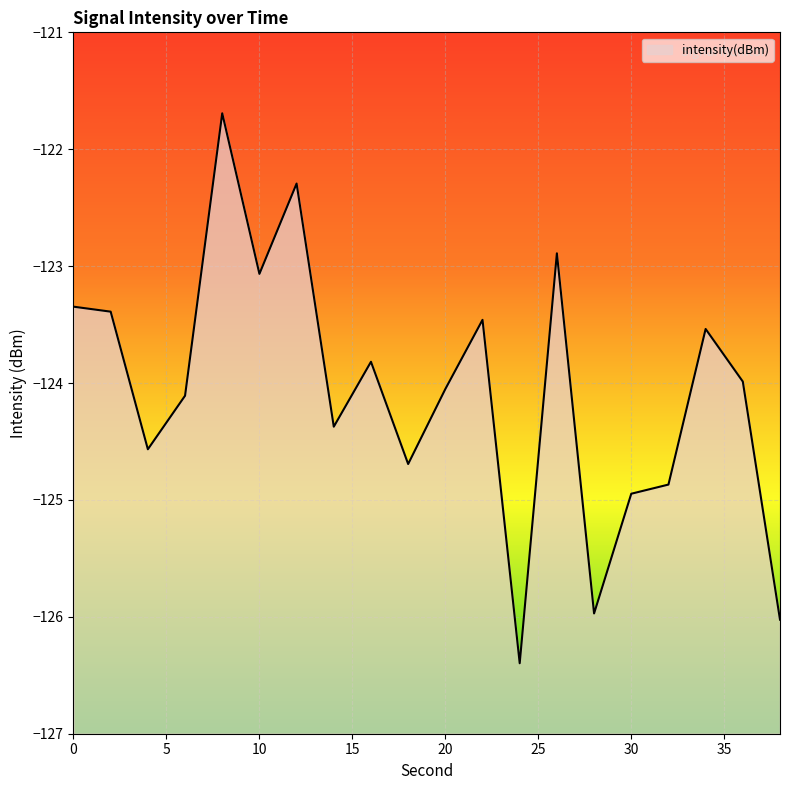

List the labels in order of value, smallest first.

24, 38, 28, 30, 32, 18, 4, 14, 6, 20, 36, 16, 34, 22, 2, 0, 10, 26, 12, 8